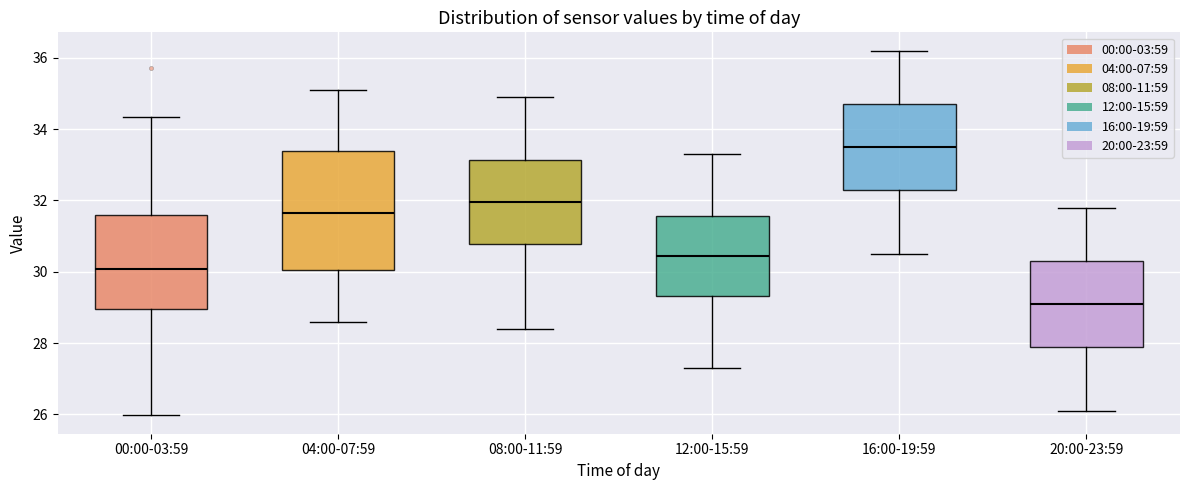

Reading left to right, read every box against the y-axis: the position of its median line, the range the box covers, and the ends of its whiskers. The values are not printed on the chart, so give them approximately, as read against the axis.

00:00-03:59: median 30.0, box 29.0 to 31.6, whiskers 26.0 to 34.4
04:00-07:59: median 31.6, box 30.0 to 33.4, whiskers 28.6 to 35.2
08:00-11:59: median 32.0, box 30.8 to 33.2, whiskers 28.4 to 35.0
12:00-15:59: median 30.4, box 29.4 to 31.6, whiskers 27.4 to 33.4
16:00-19:59: median 33.6, box 32.4 to 34.8, whiskers 30.6 to 36.2
20:00-23:59: median 29.2, box 28.0 to 30.4, whiskers 26.2 to 31.8